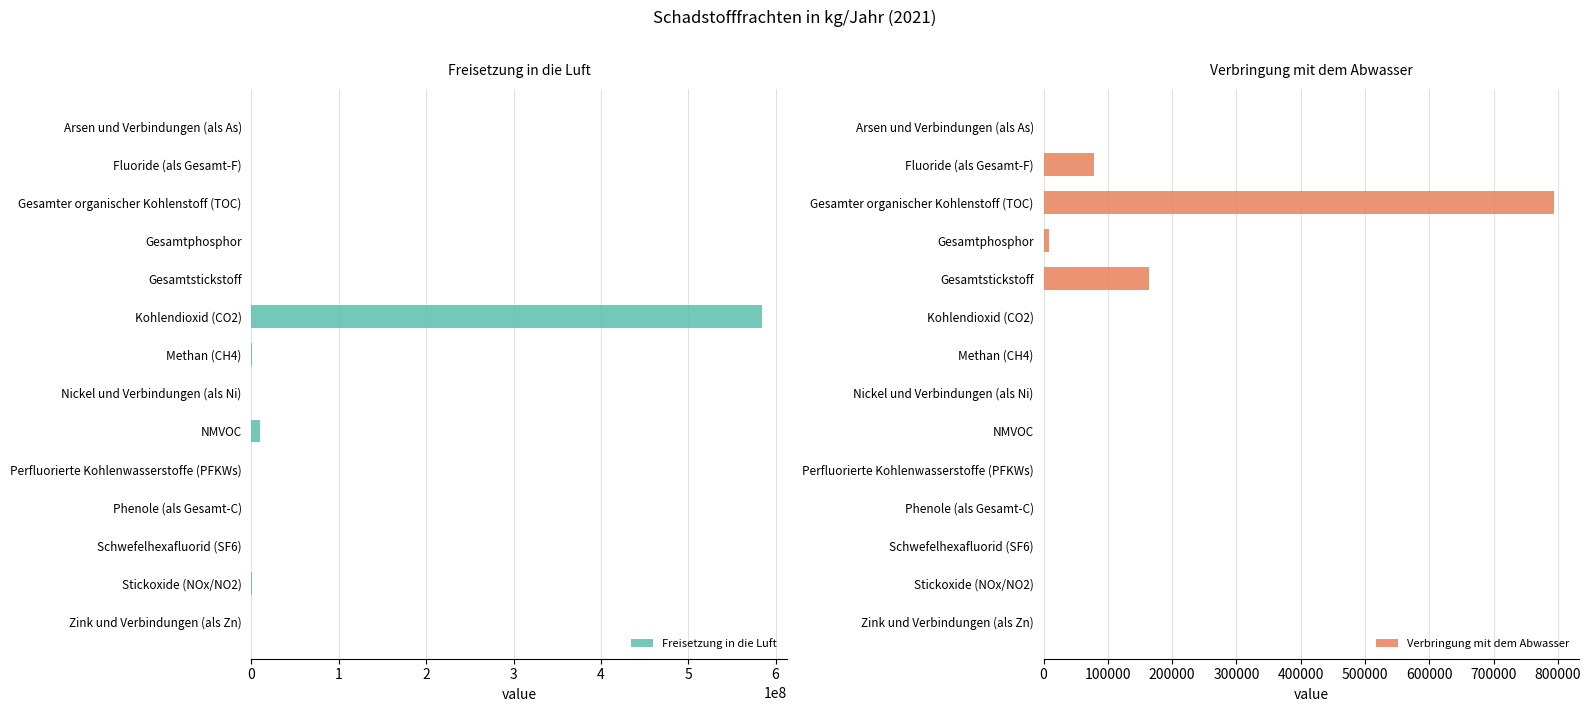

What is the value of the Freisetzung in die Luft bar at the 6th from the left?

584000000